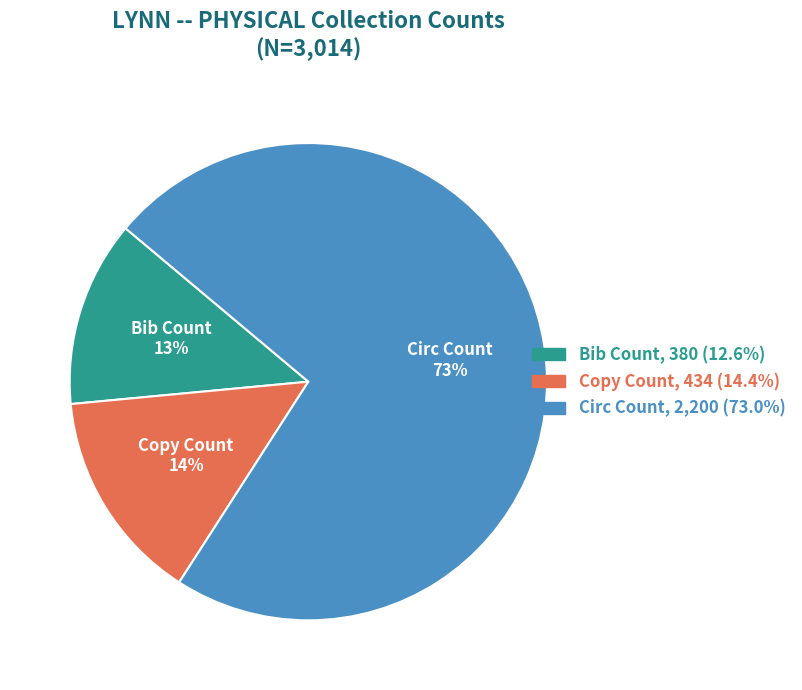

Is there any slice that represents more than half of the pie?

Yes